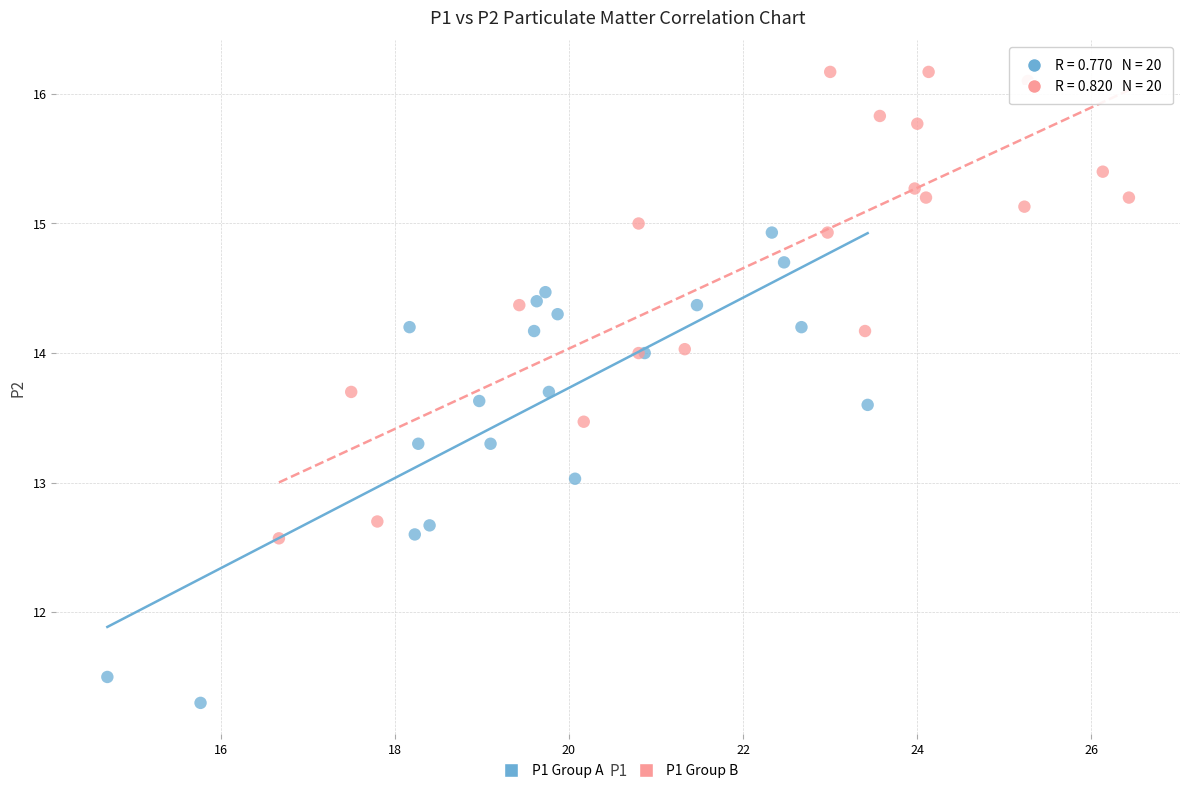

What are all the series names shown in the legend?

P1 Group A, P1 Group B